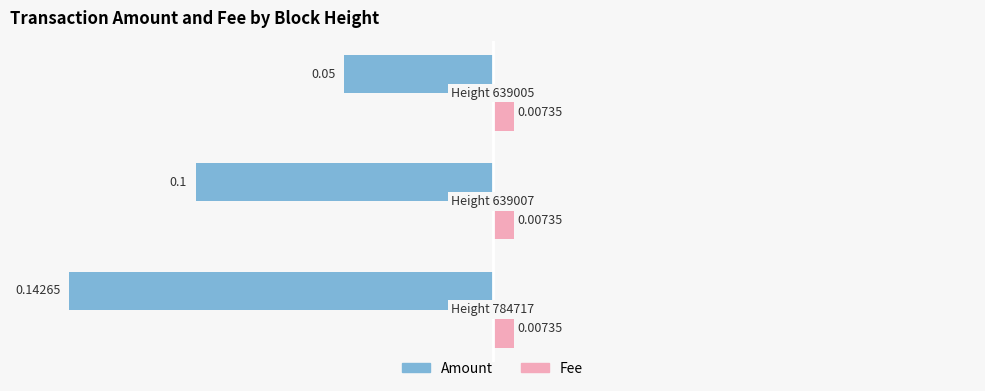

Rank the series by their average value, from lowest to highest.

Amount, Fee